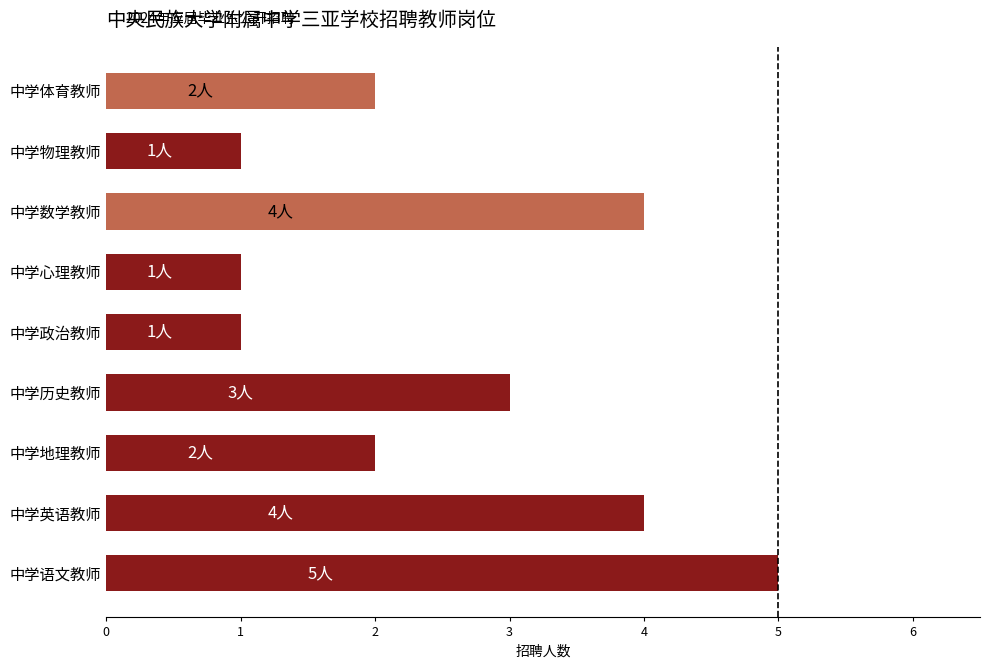

What is the difference between the second highest and second lowest values?

3